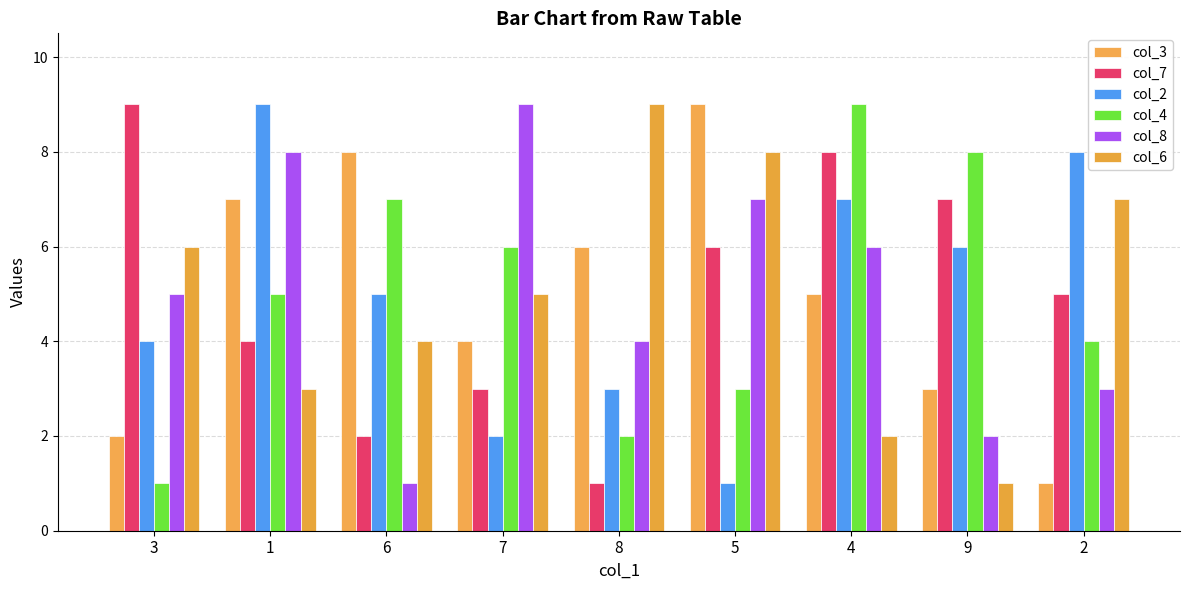

What is the difference between the maximum and second lowest values in the col_3 series?

7